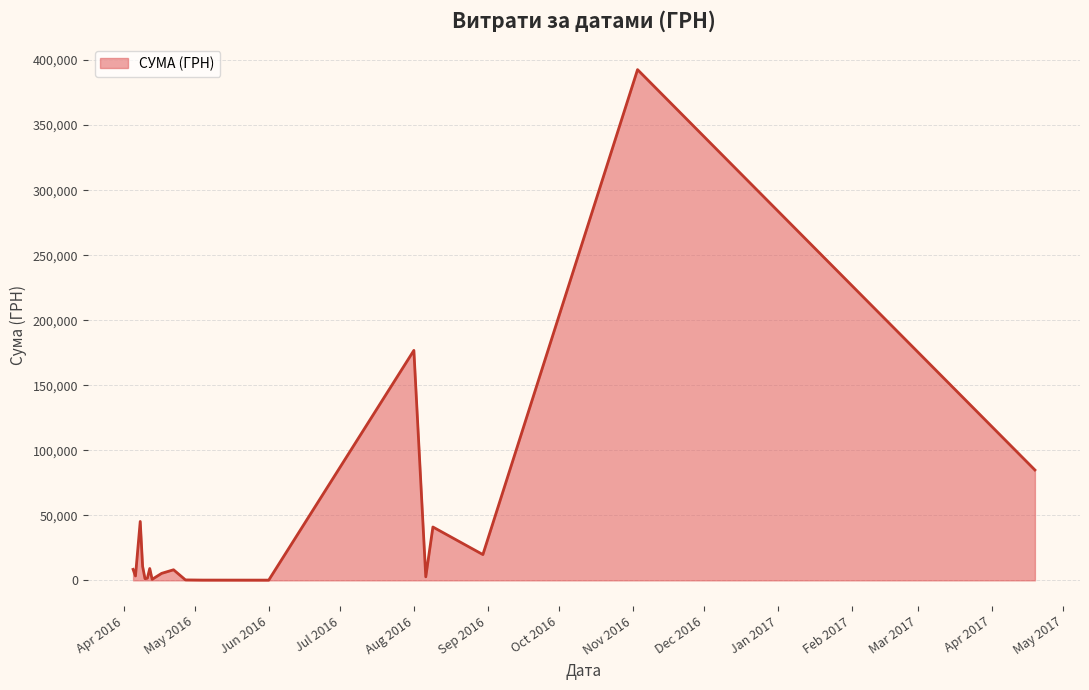

What is the average value?

42779.7